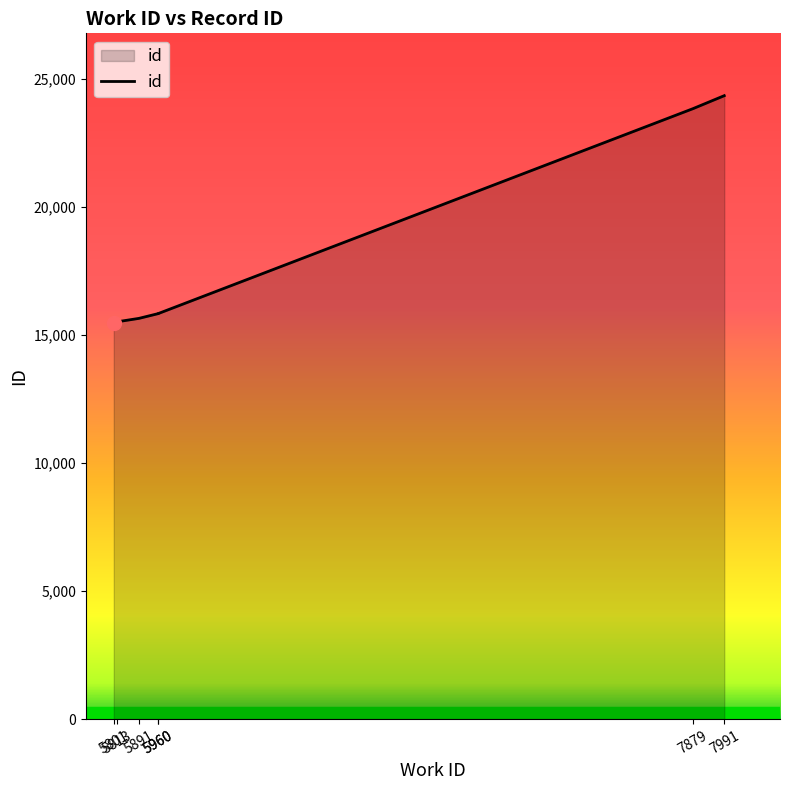

What is the value of the 5th point from the left?

15833